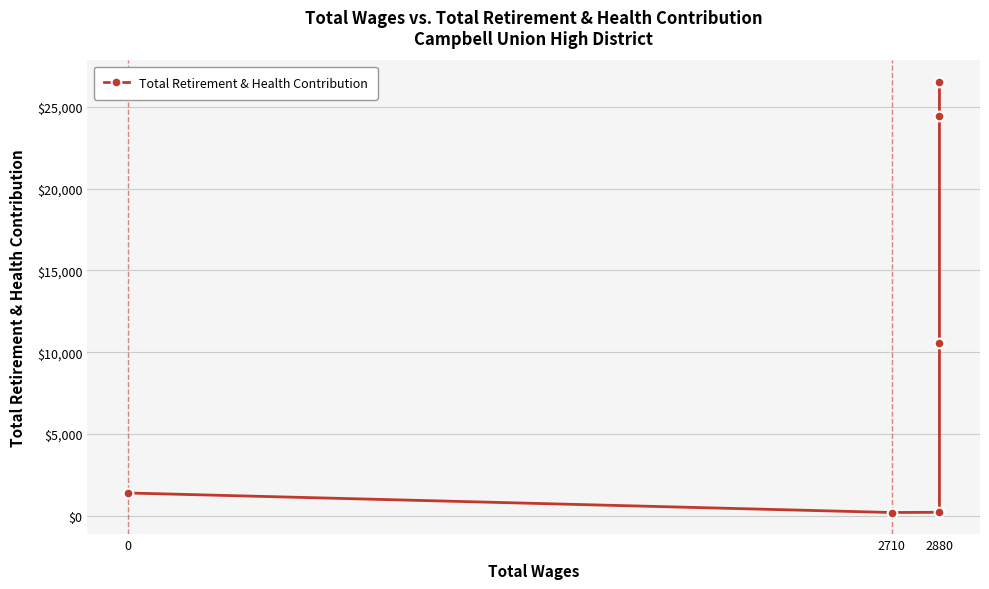

What is the difference between the second highest and second lowest values?

24182